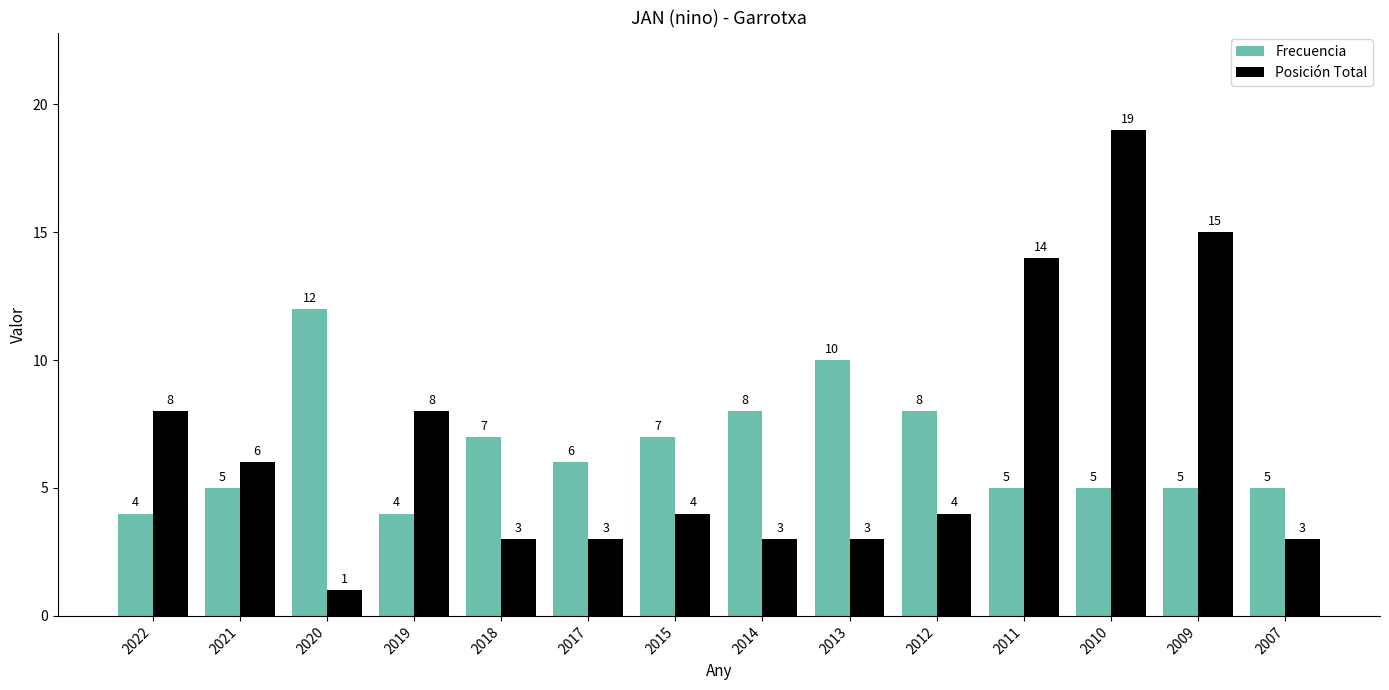

Which series has the largest total across all categories?

Posición Total